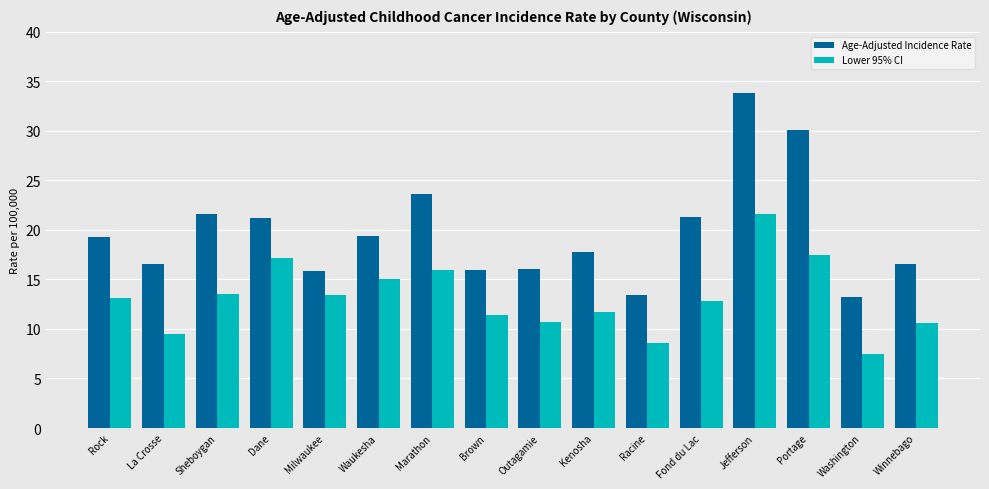

What is the total value across all series at Portage?

47.6